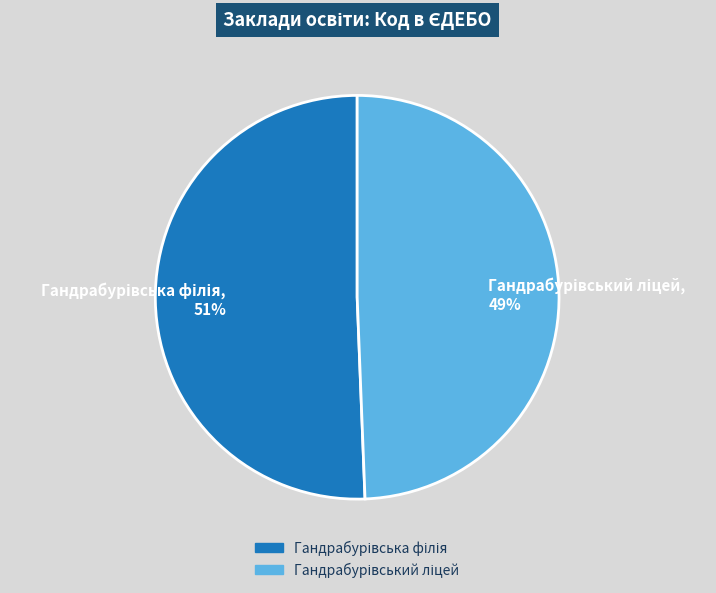

Is there any slice that represents more than half of the pie?

Yes